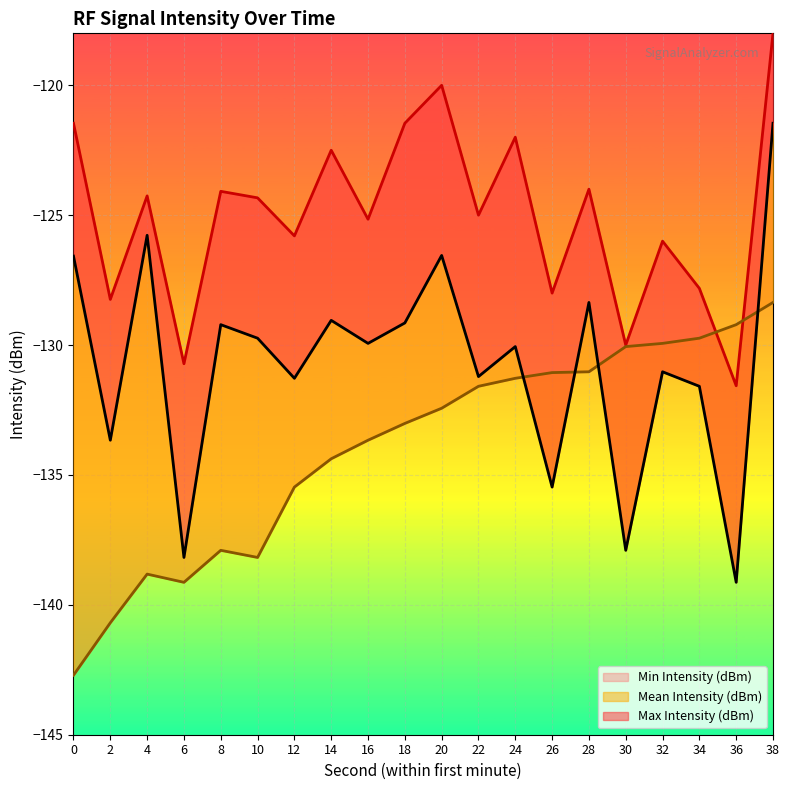

What is the value of the Max Intensity (dBm) point at the 13th from the left?

-122.0